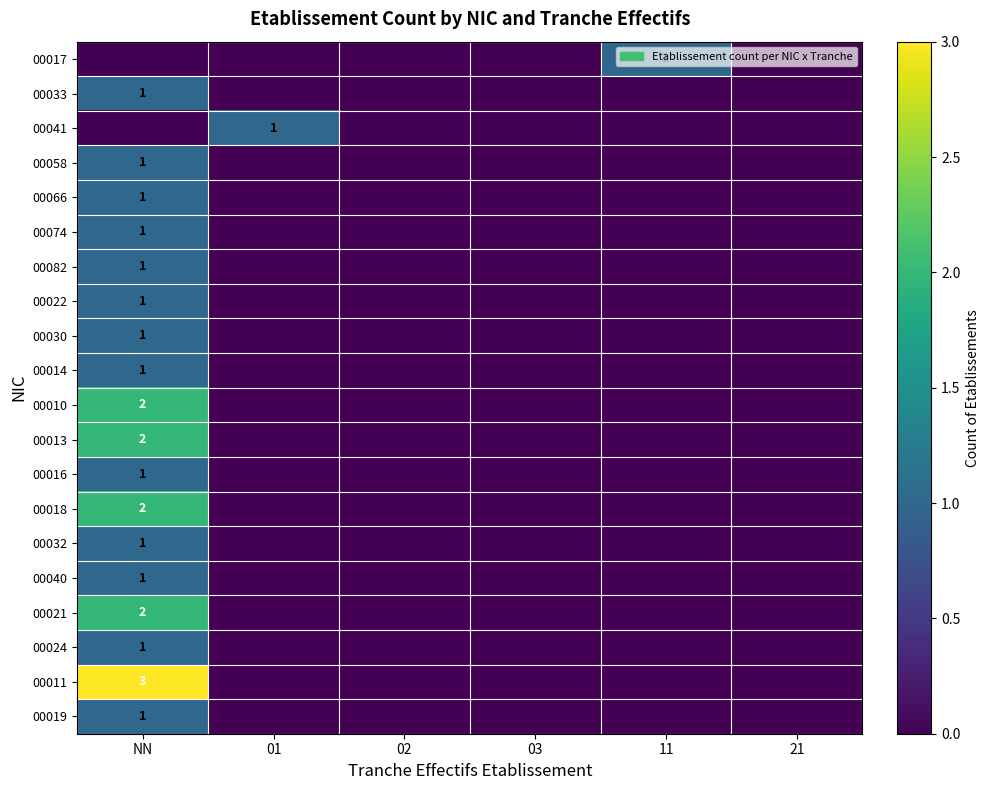

The value of 00033 at NN is 1. True or false?

True